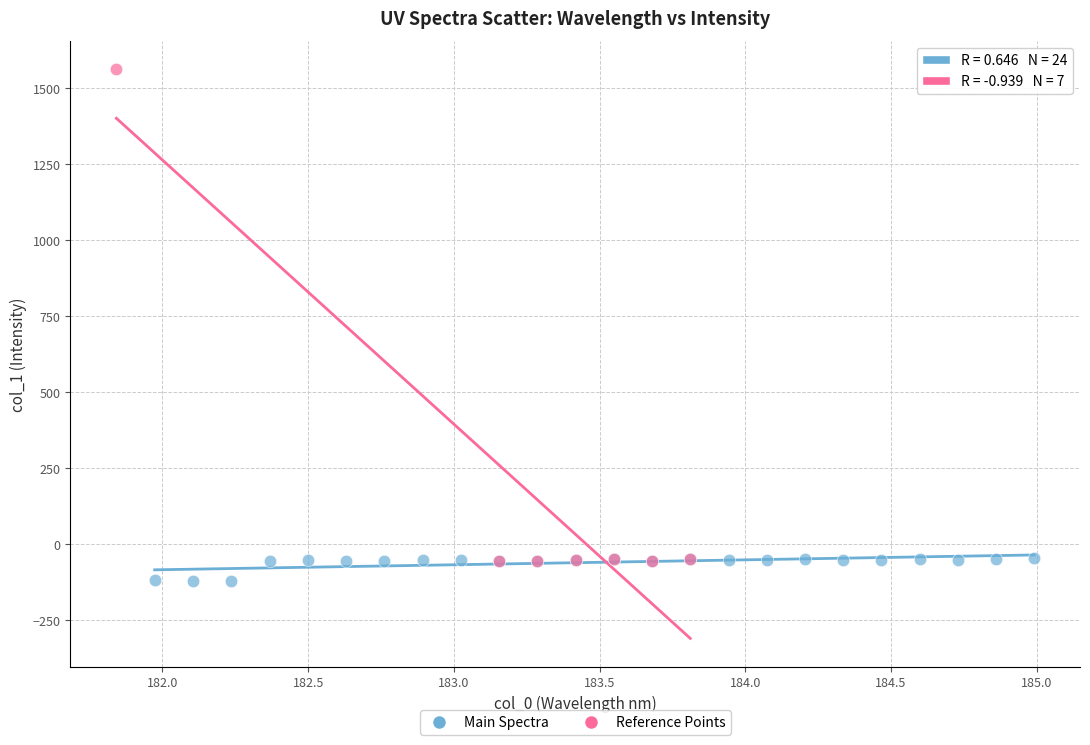

Which series has the largest Y range (max minus min)?

Reference Points